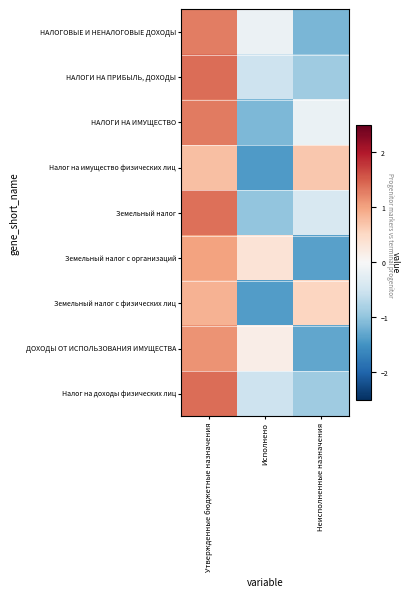

At how many categories does at least one series exceed -1?

3